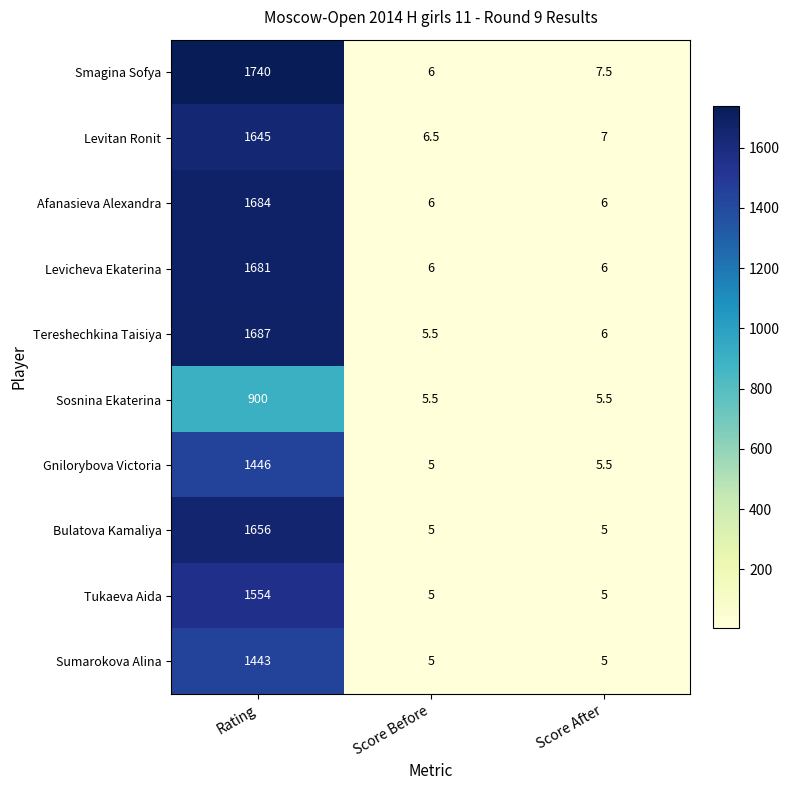

Which category has the highest value across all series?

Rating